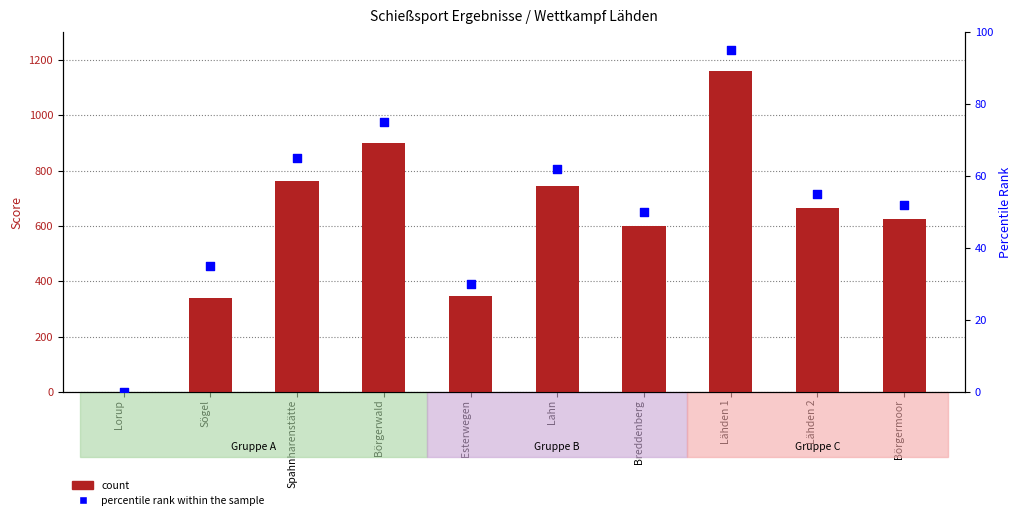

What is the total value across all series at Lähden 2?

719.5